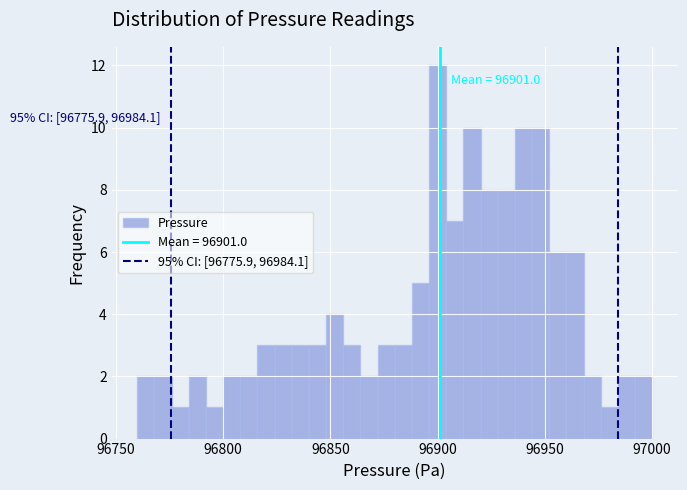

Around what value on the x-axis is the tallest bar? Give the approximate position of its centre, as read against the axis.

96900